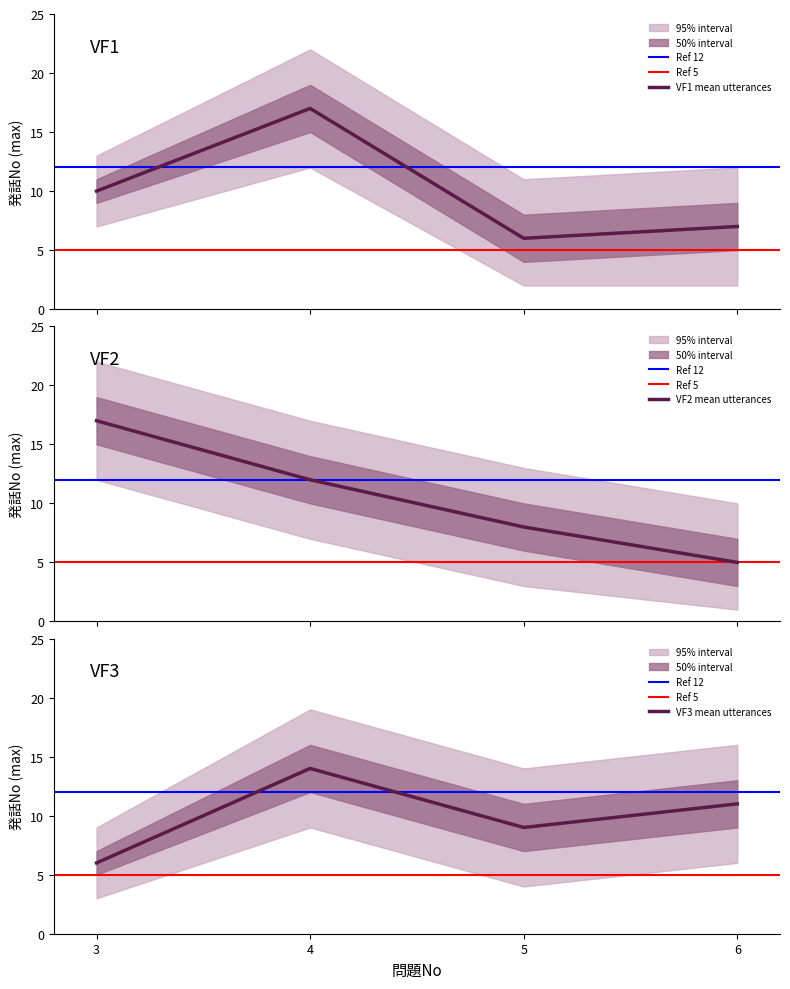

What is the minimum value for VF1 mean utterances?

6